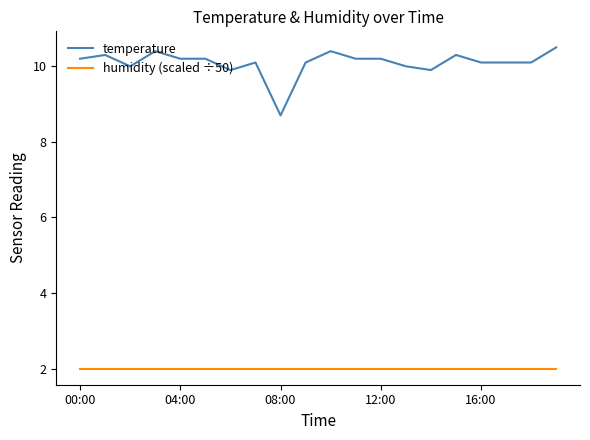

List the series in order of their overall mean, lowest first.

humidity (scaled ÷50), temperature